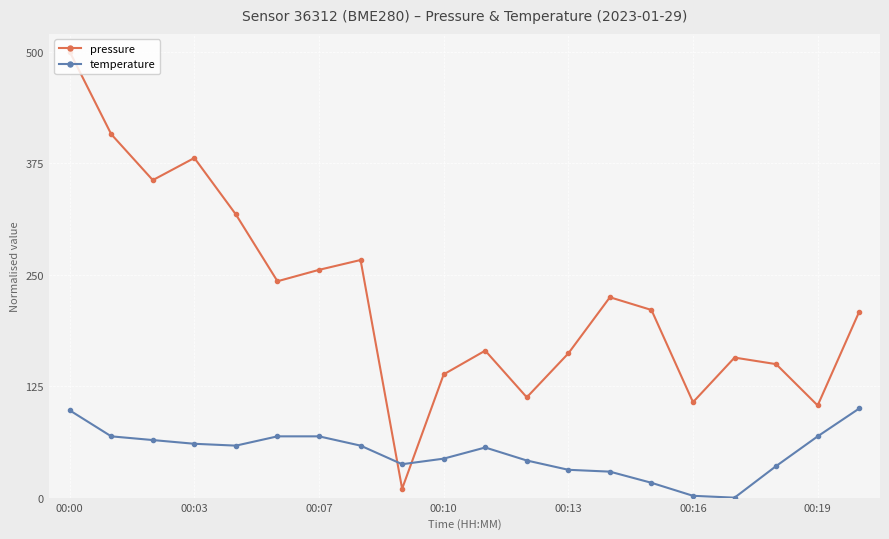

What is the value of the temperature point at the 19th from the left?

68.8